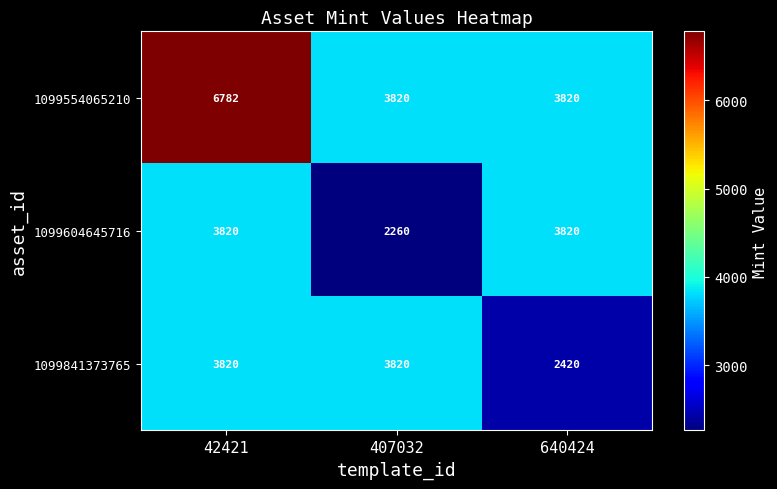

The 1099604645716 series shows 3696 at 407032. True or false?

False